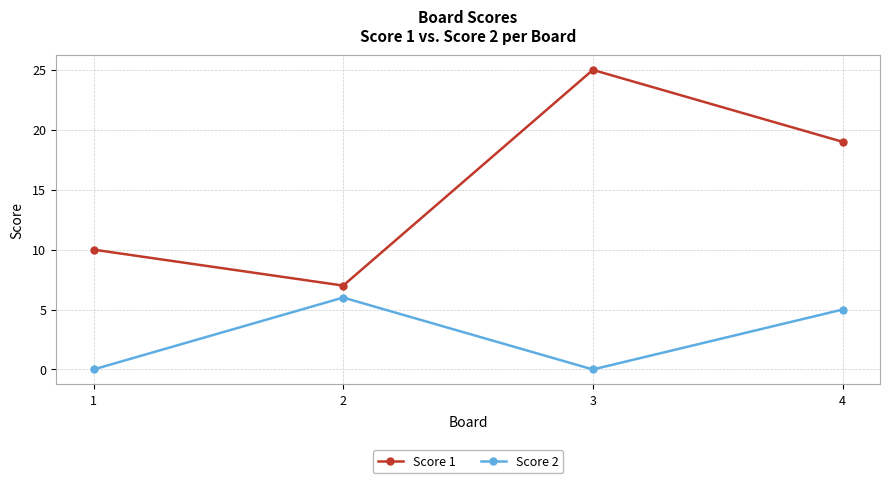

Which series has the largest range (max minus min)?

Score 1